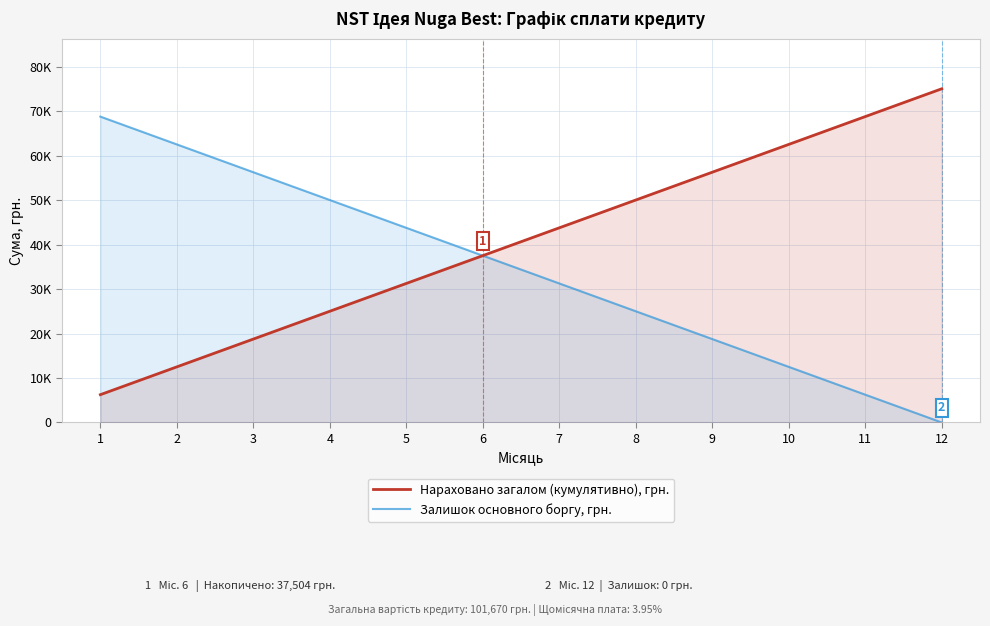

What is the total value across all series at 12?

75007.5